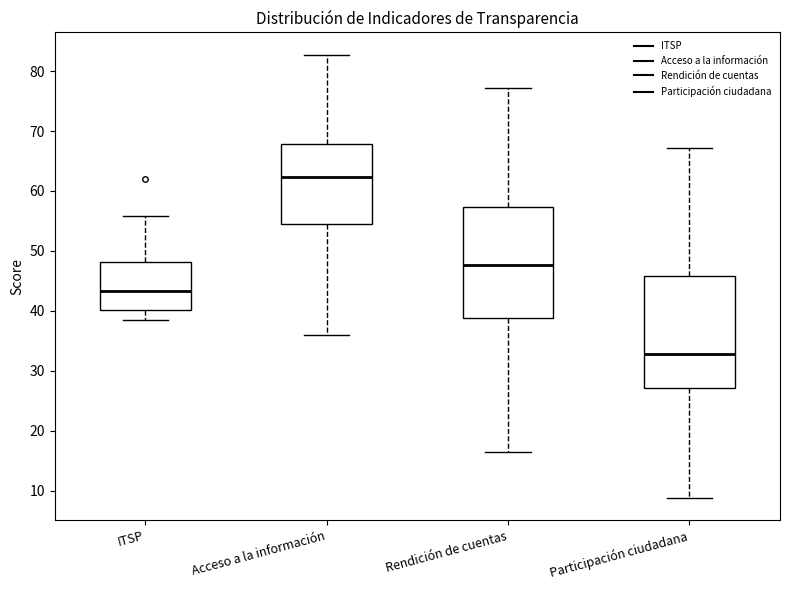

Which box has the highest median line?

Acceso a la información